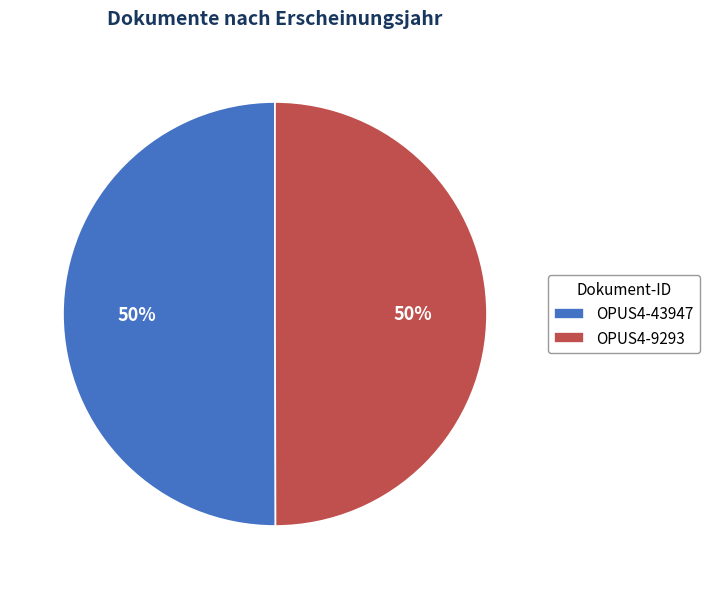

Combined, do OPUS4-9293 and OPUS4-43947 account for over 50%?

Yes